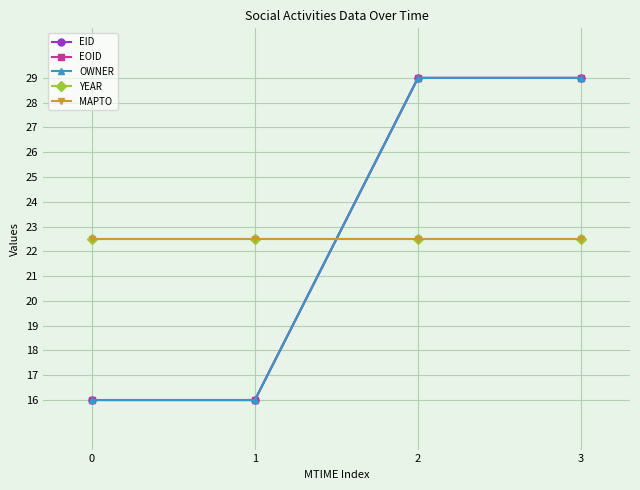

What is the difference between the second highest and second lowest values in the OWNER series?

13.0